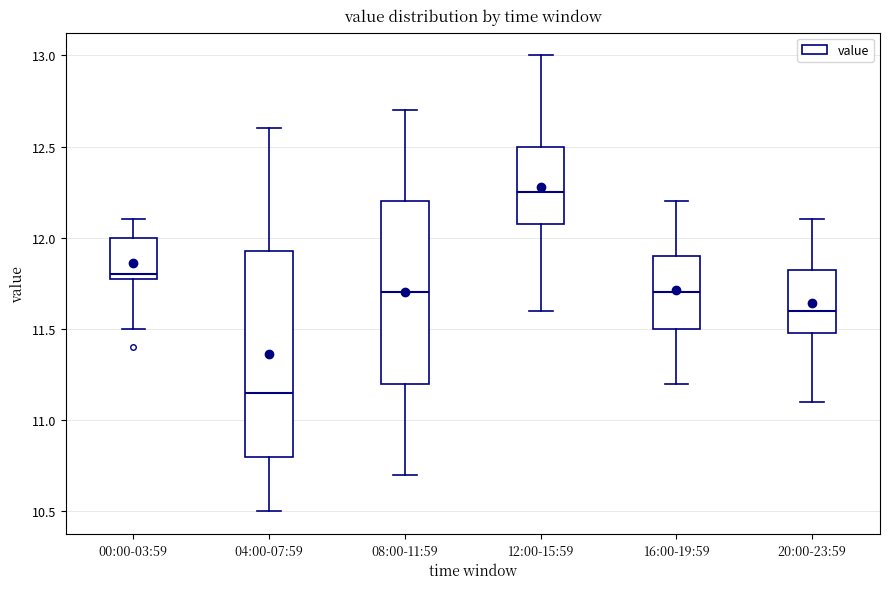

Which box has the lowest median line?

04:00-07:59